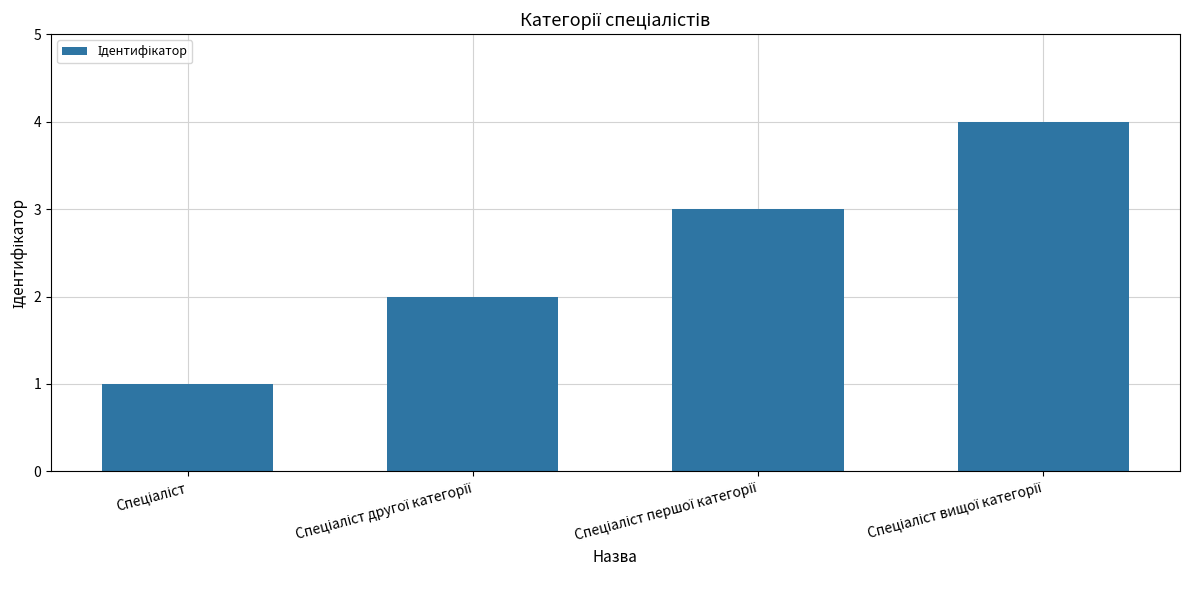

What is the difference between the maximum and minimum values?

3